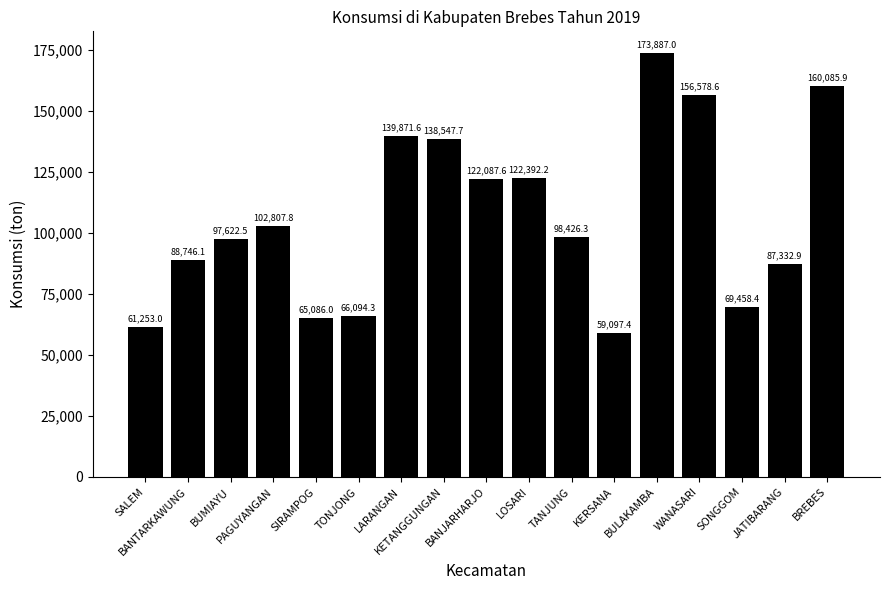

What is the maximum value shown in the chart?

173887.0